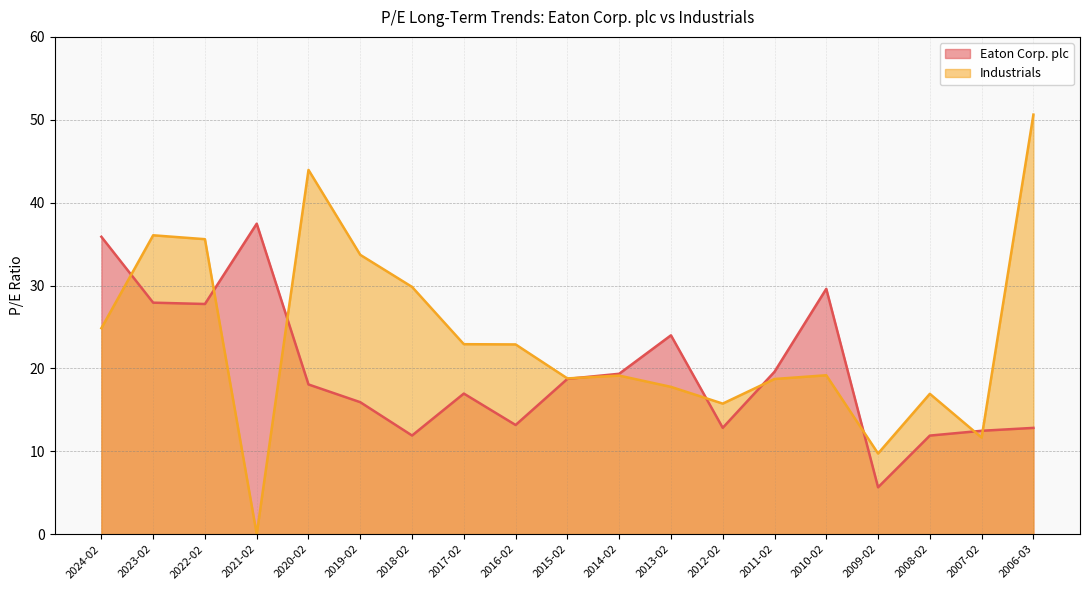

At 2016-02, list the series in order from largest to smallest.

Industrials, Eaton Corp. plc